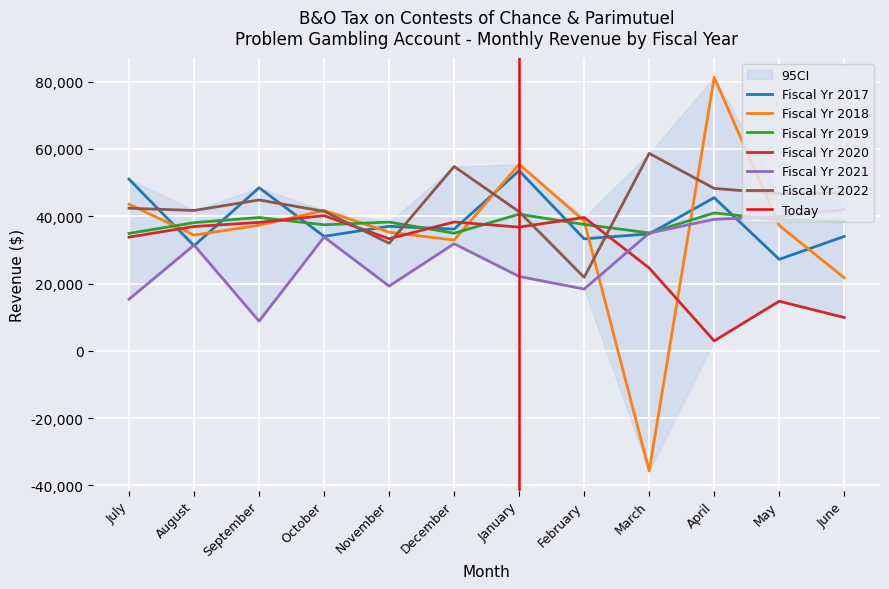

How many data points in Fiscal Yr 2017 are less than 36162?

6